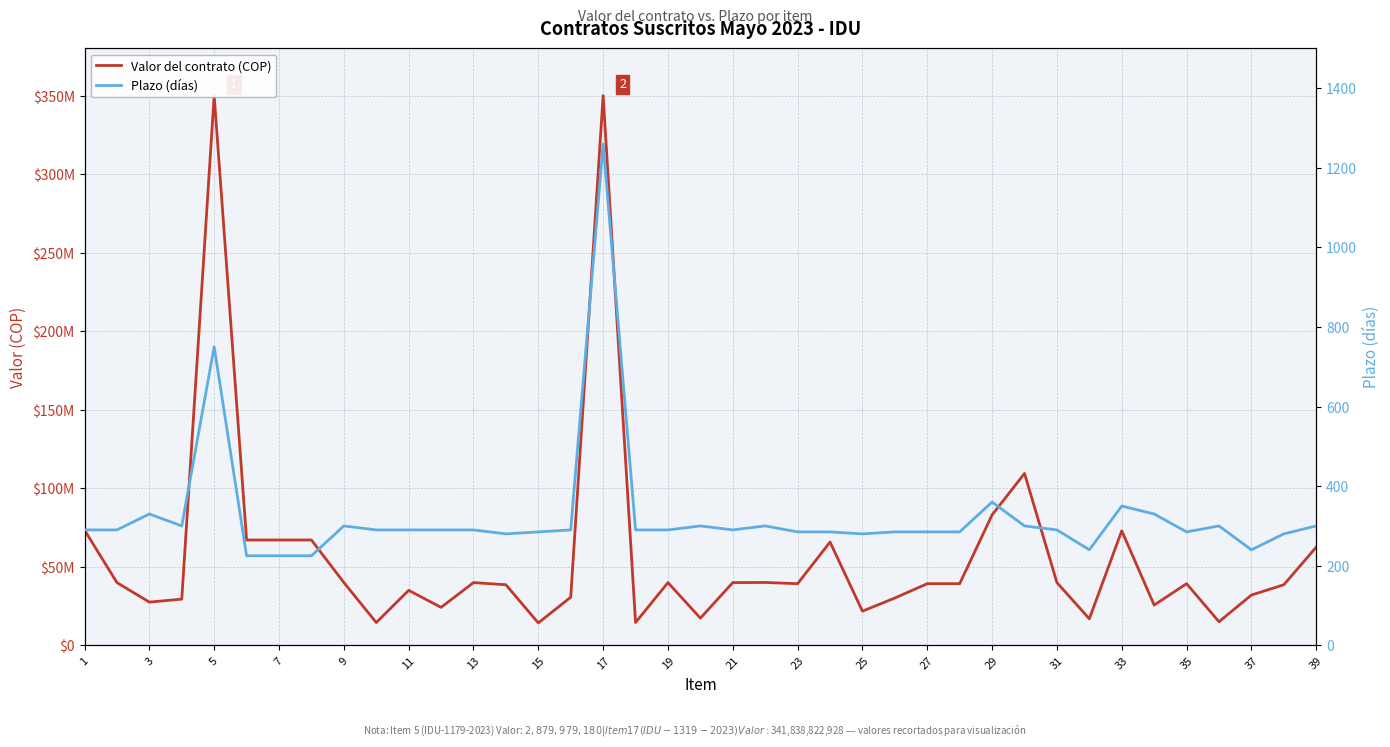

Rank the series by their average value, from highest to lowest.

Valor del contrato (COP), Plazo (días)